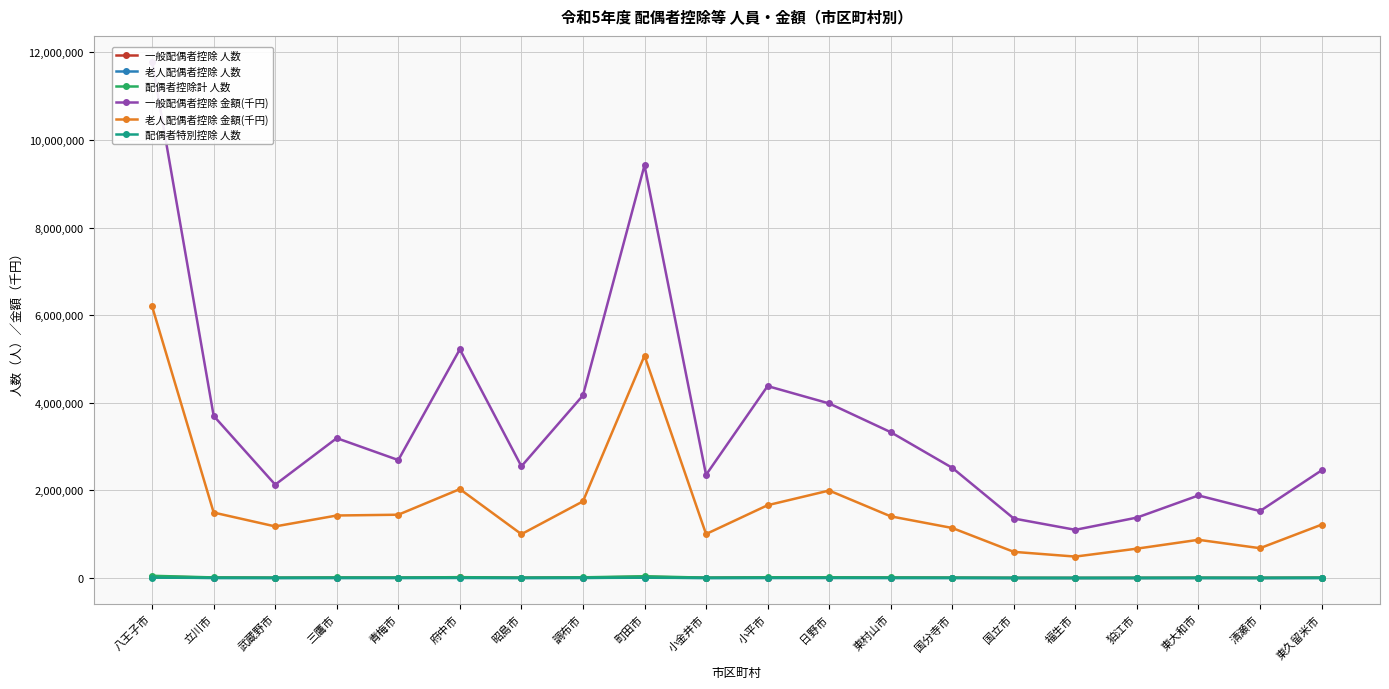

What position from the right is 福生市?

5